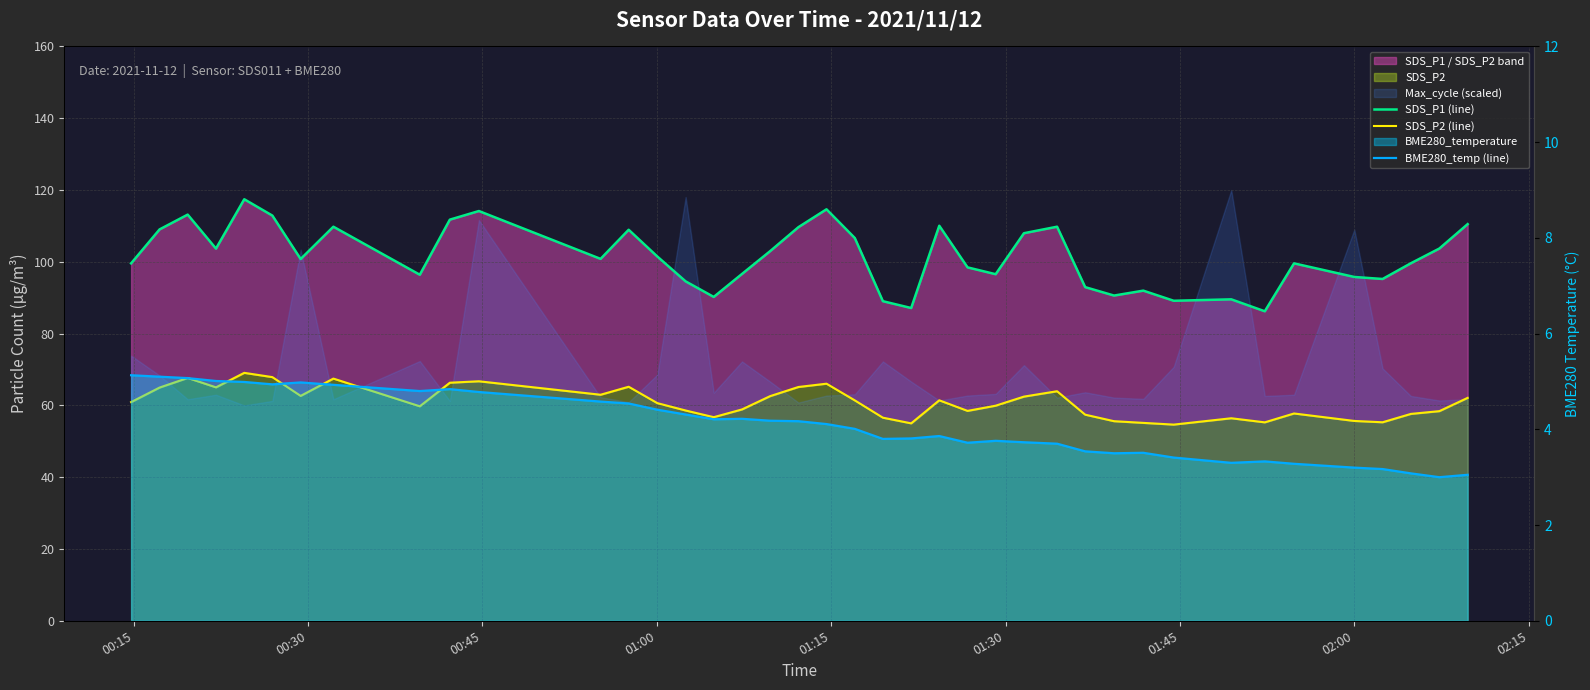

What is the sum of all SDS_P2 (line) values?

2435.7